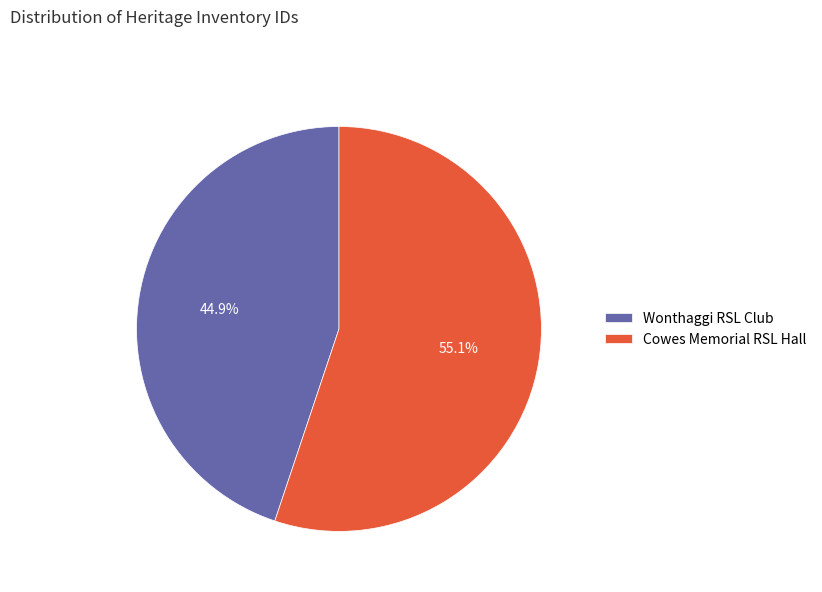

Which category has the biggest portion of the pie?

Cowes Memorial RSL Hall